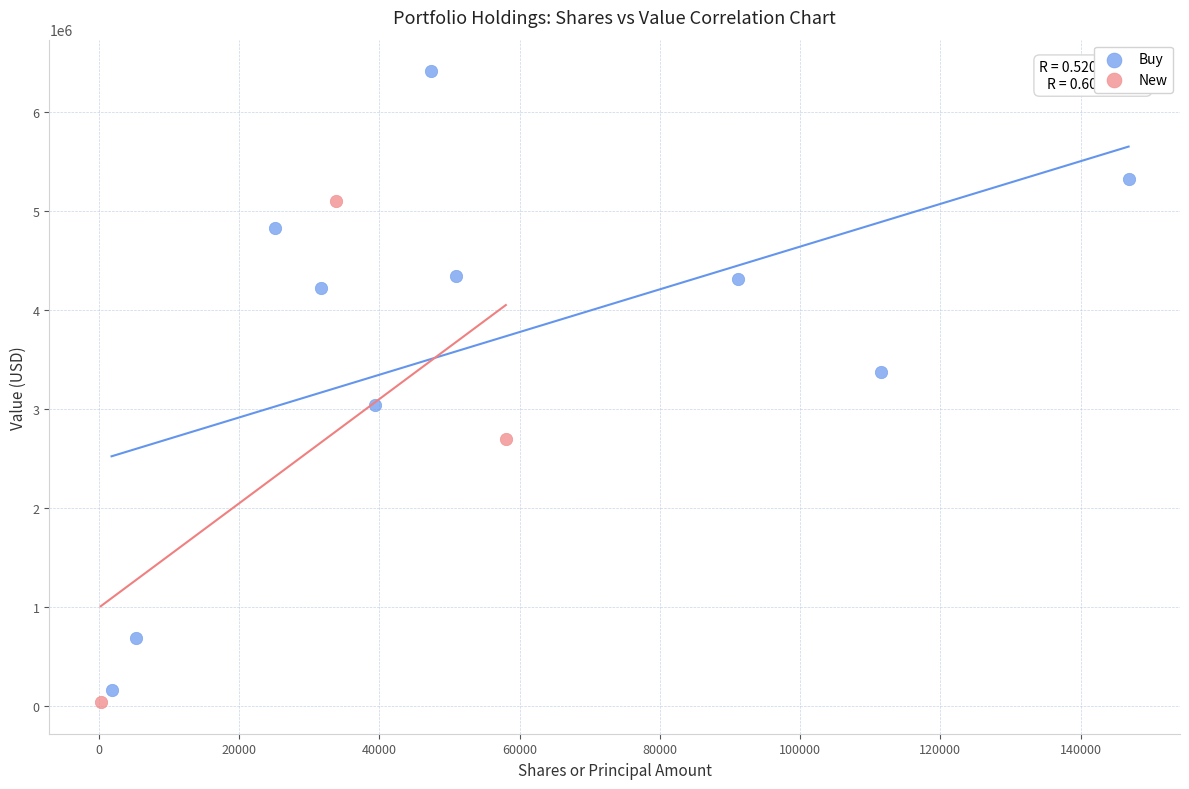

What are all the series names shown in the legend?

Buy, New